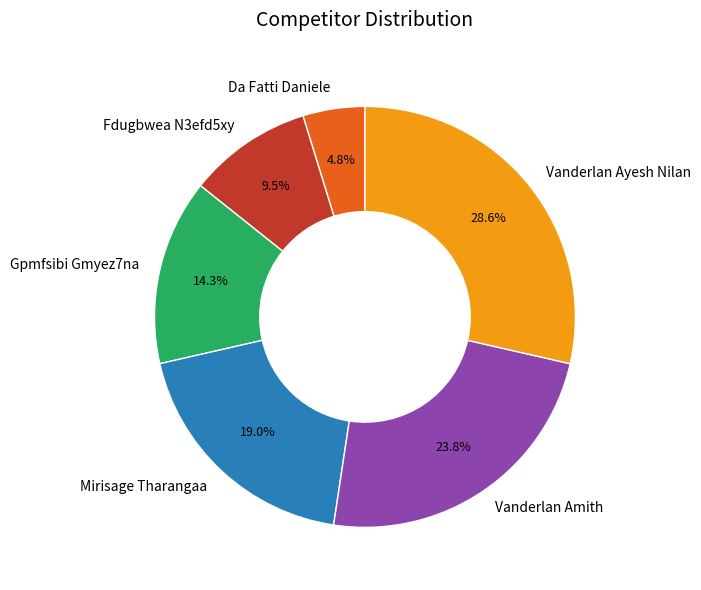

Do Da Fatti Daniele and Vanderlan Amith together represent more than half of the pie?

No